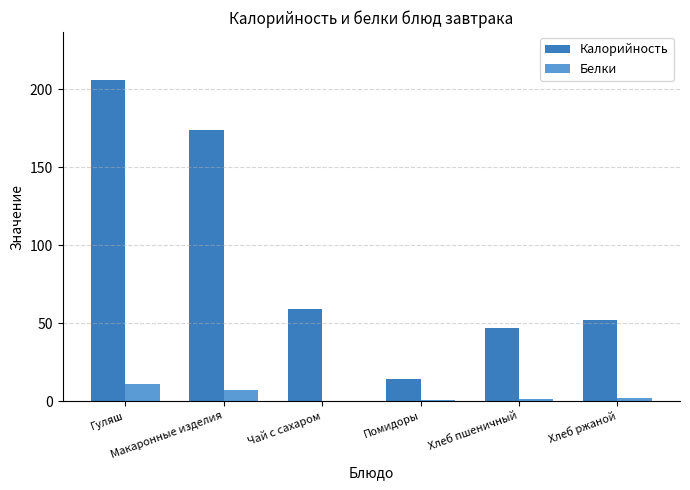

Which series has the largest total across all categories?

Калорийность